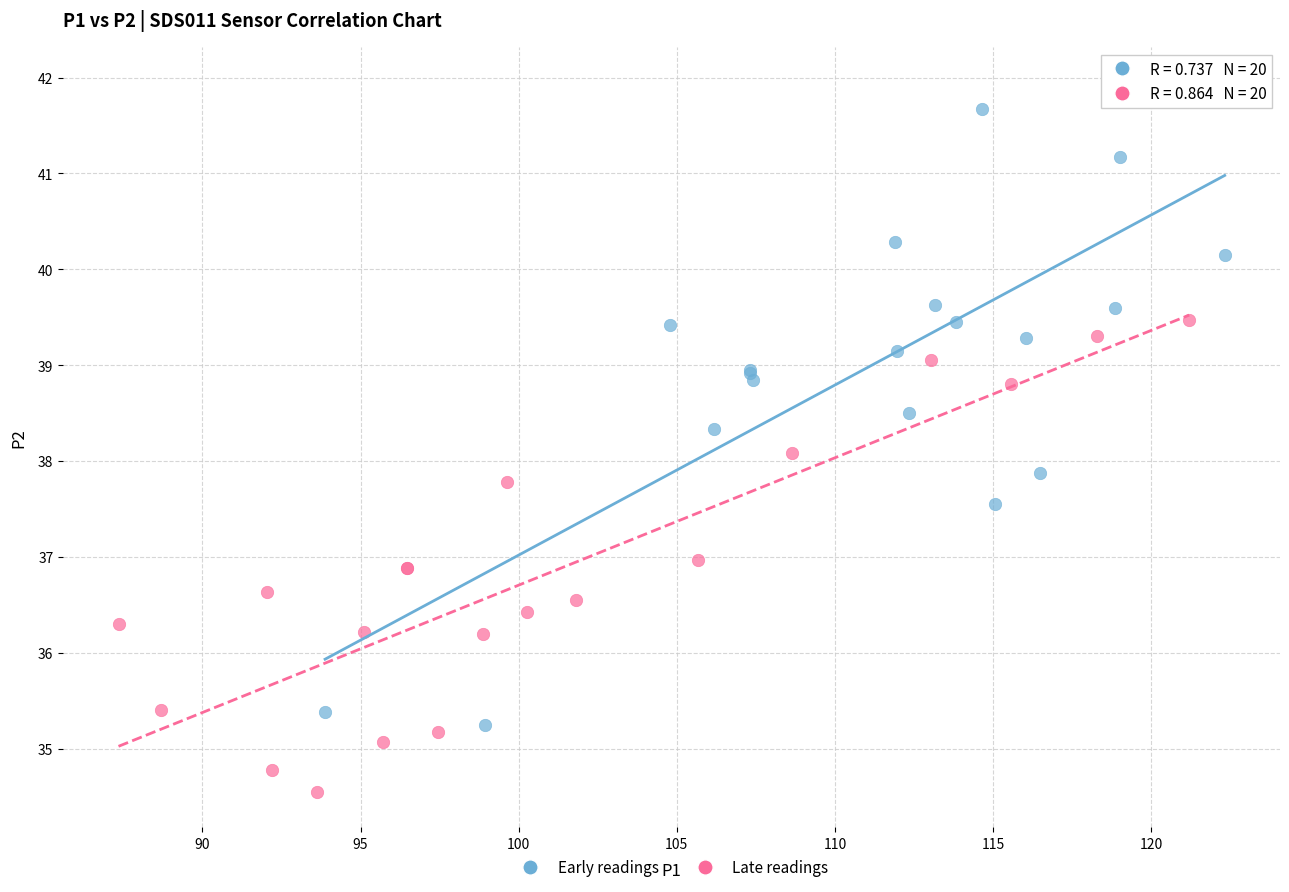

Which series contains the lowest Y value?

Late readings